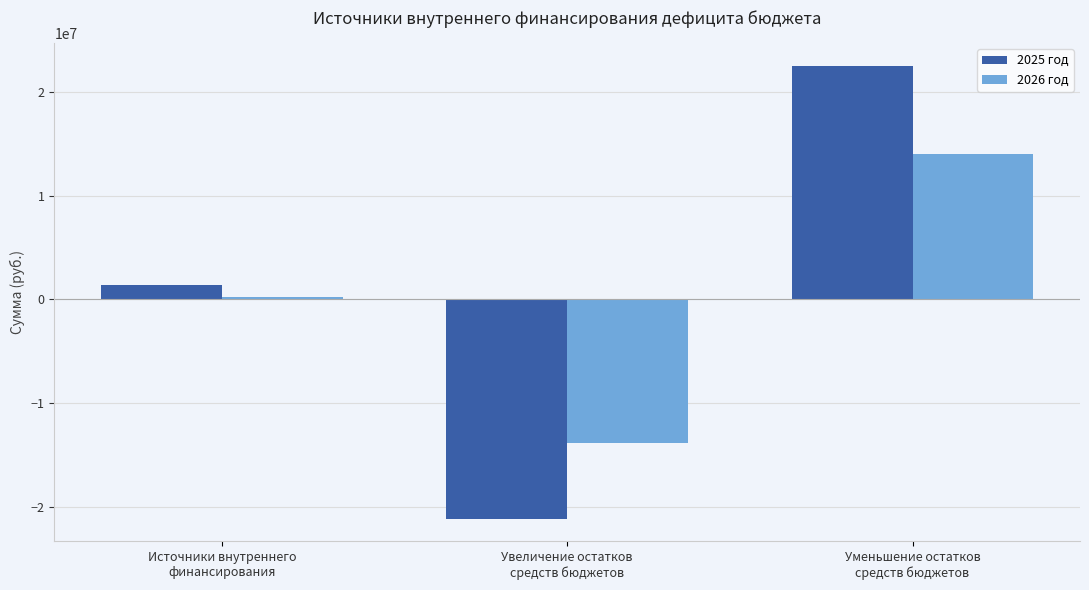

Does the chart contain any negative values?

Yes